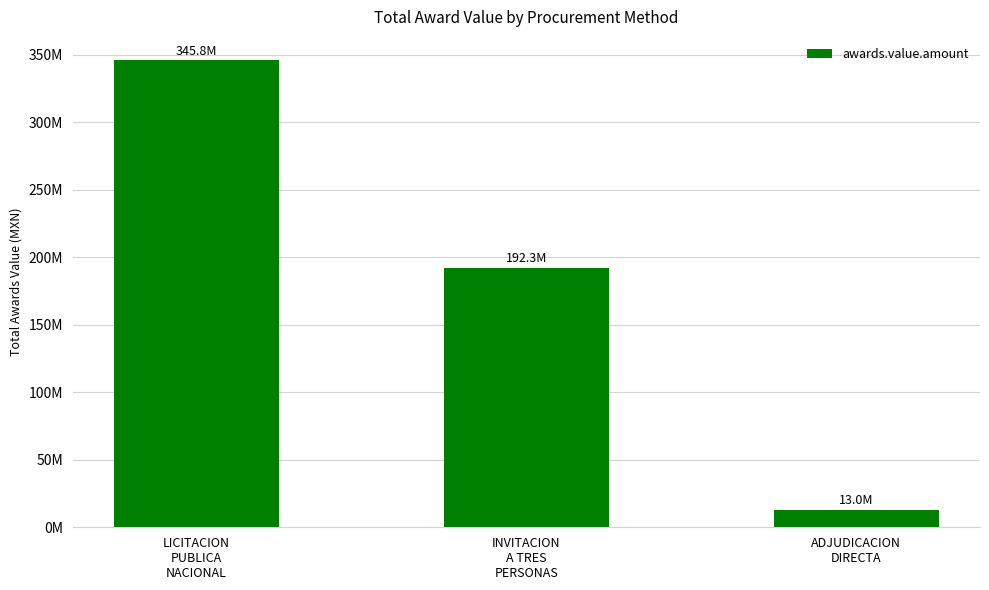

Reading left to right, list all the values displayed in this chart.

LICITACION
PUBLICA
NACIONAL=345758643.8	INVITACION
A TRES
PERSONAS=192280530.4	ADJUDICACION
DIRECTA=12960149.8